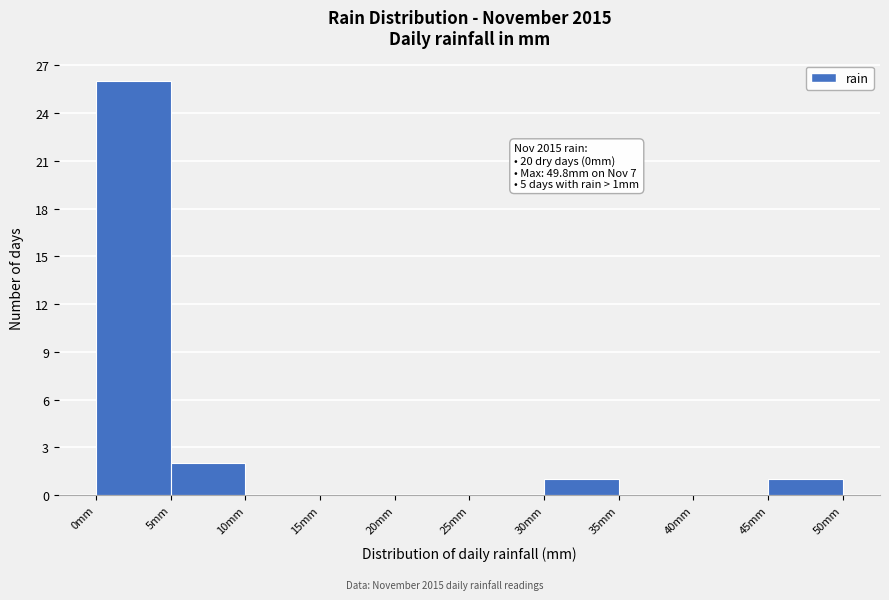

Which range on the x-axis has the tallest bar?

0 to 5